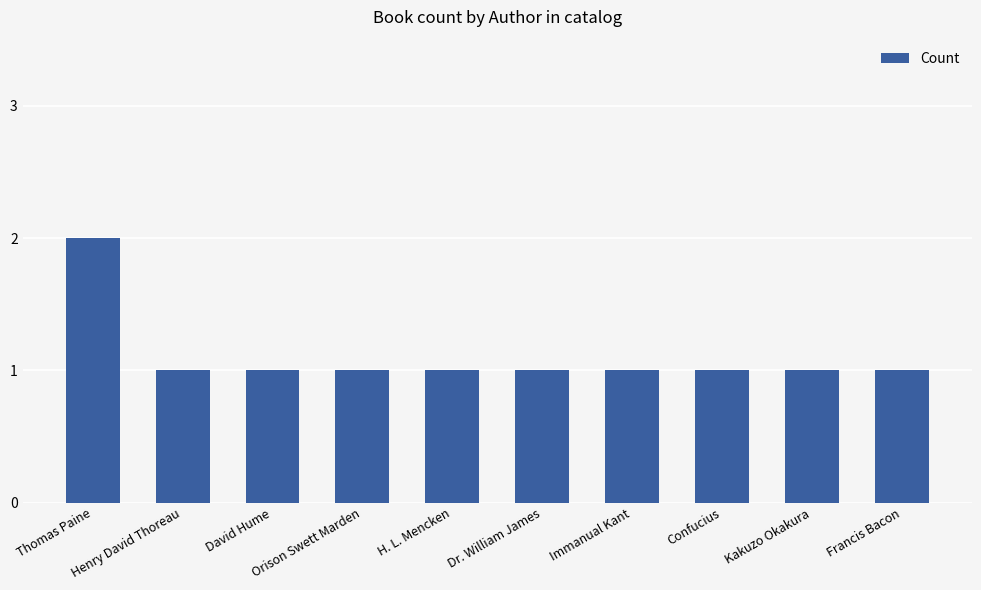

What is the value of the 10th bar from the left?

1